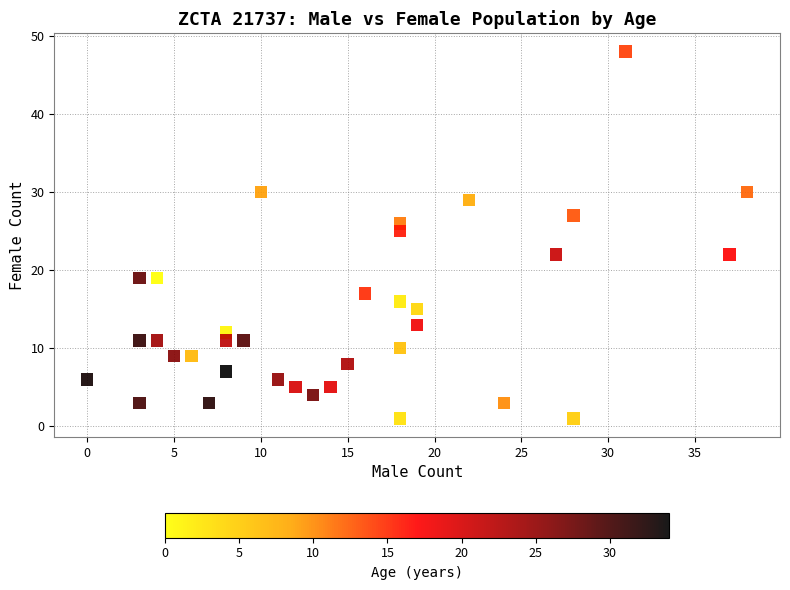

What Y value in the scatter plot is closest to 24?

25